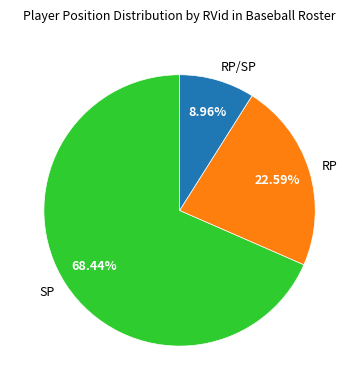

Does RP account for over 50% of the chart?

No